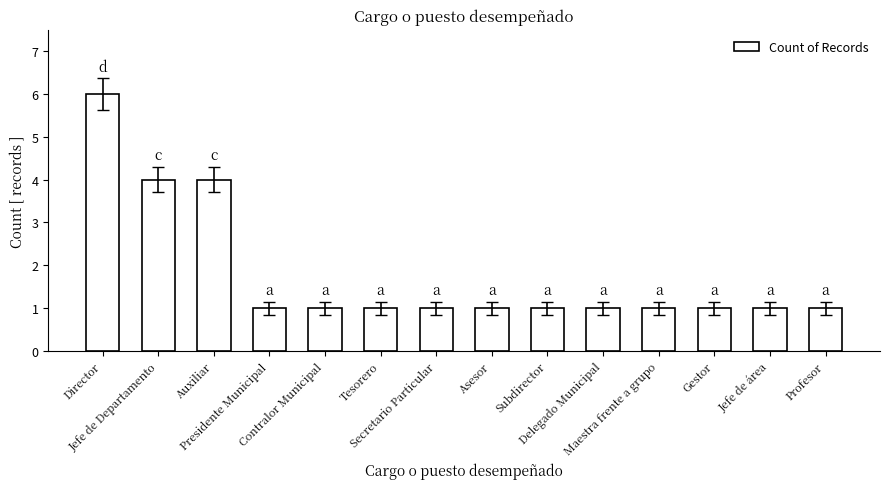

The value at Subdirector is 1. True or false?

True